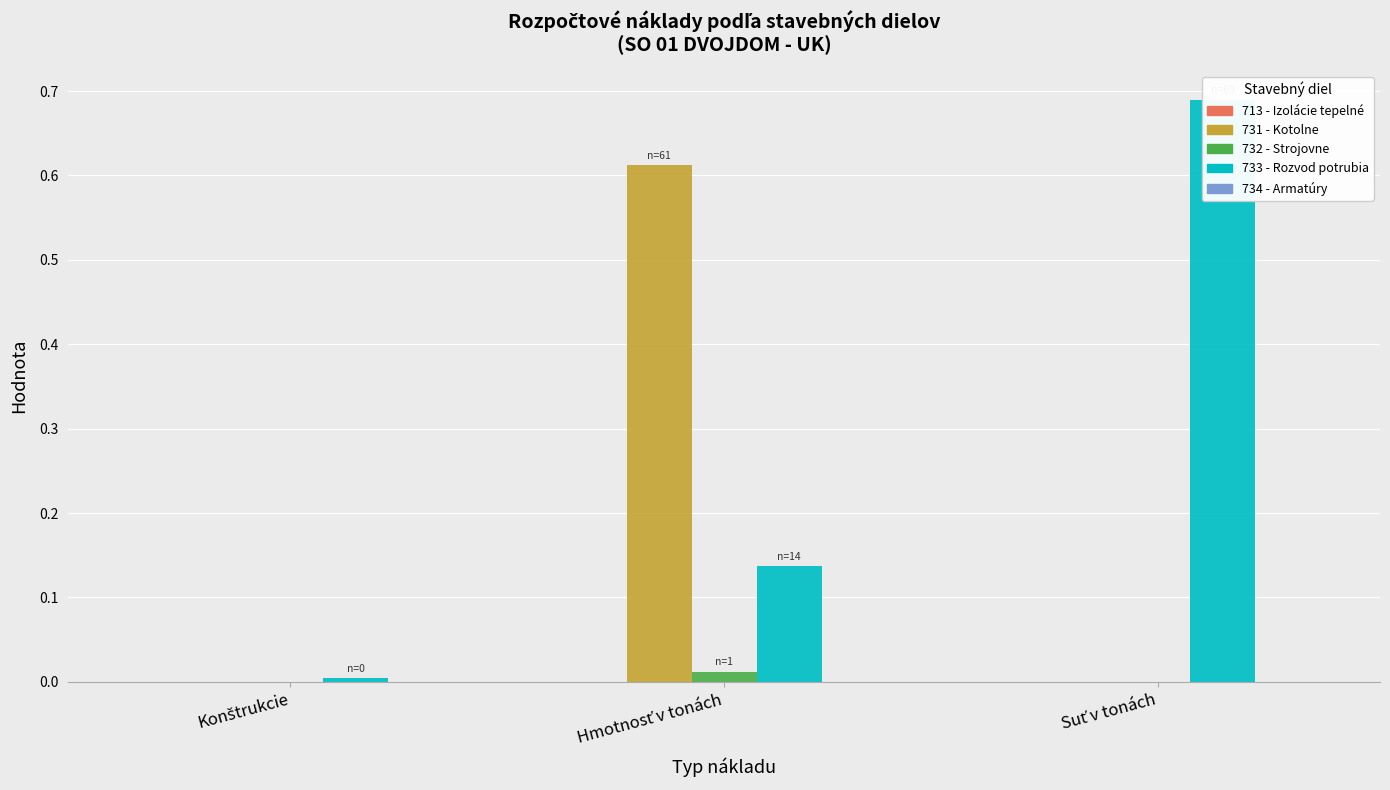

What are all the series names shown in the legend?

713 - Izolácie tepelné, 731 - Kotolne, 732 - Strojovne, 733 - Rozvod potrubia, 734 - Armatúry